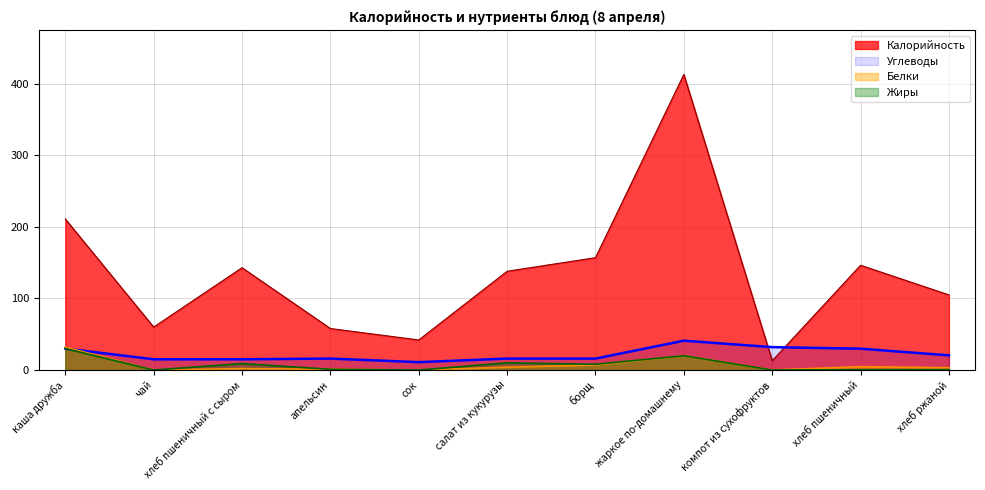

At which label is Углеводы closest to 26?

хлеб пшеничный